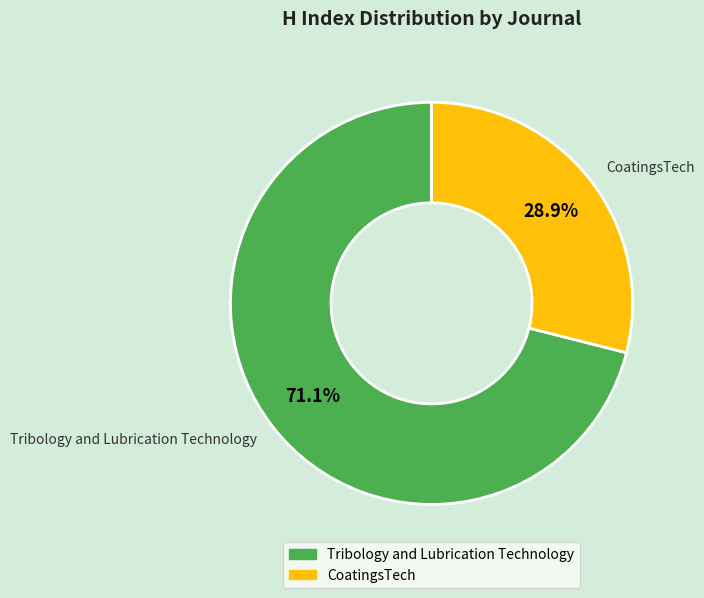

What portion of the pie excludes Tribology and Lubrication Technology?

28.9%